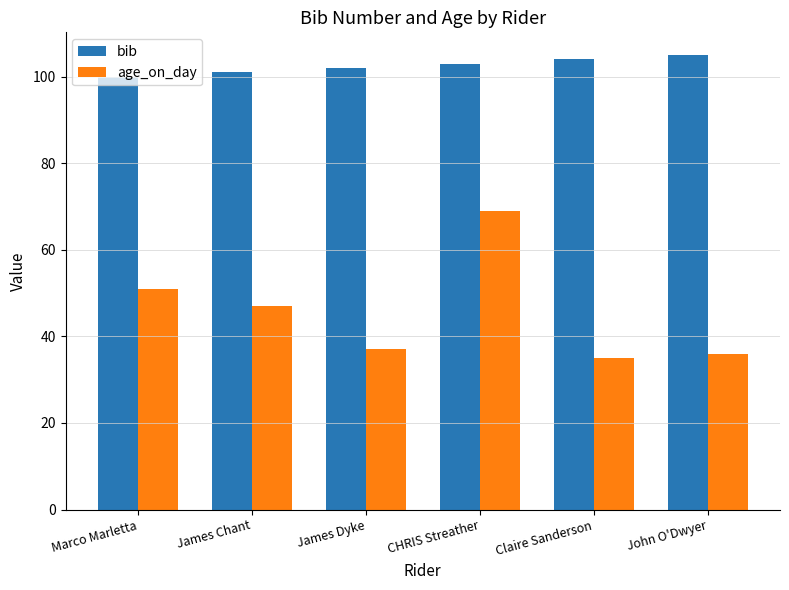

Between James Chant and Claire Sanderson, which series saw the biggest shift?

age_on_day